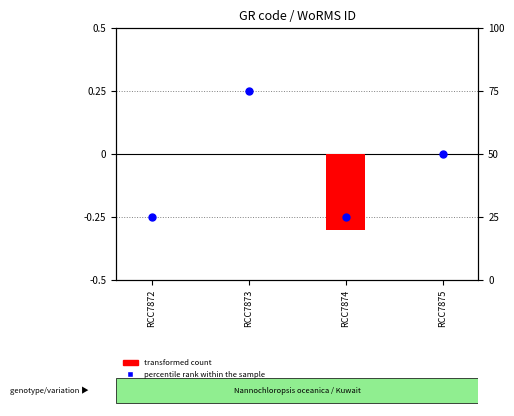

What are all the series names shown in the legend?

transformed count, percentile rank within the sample